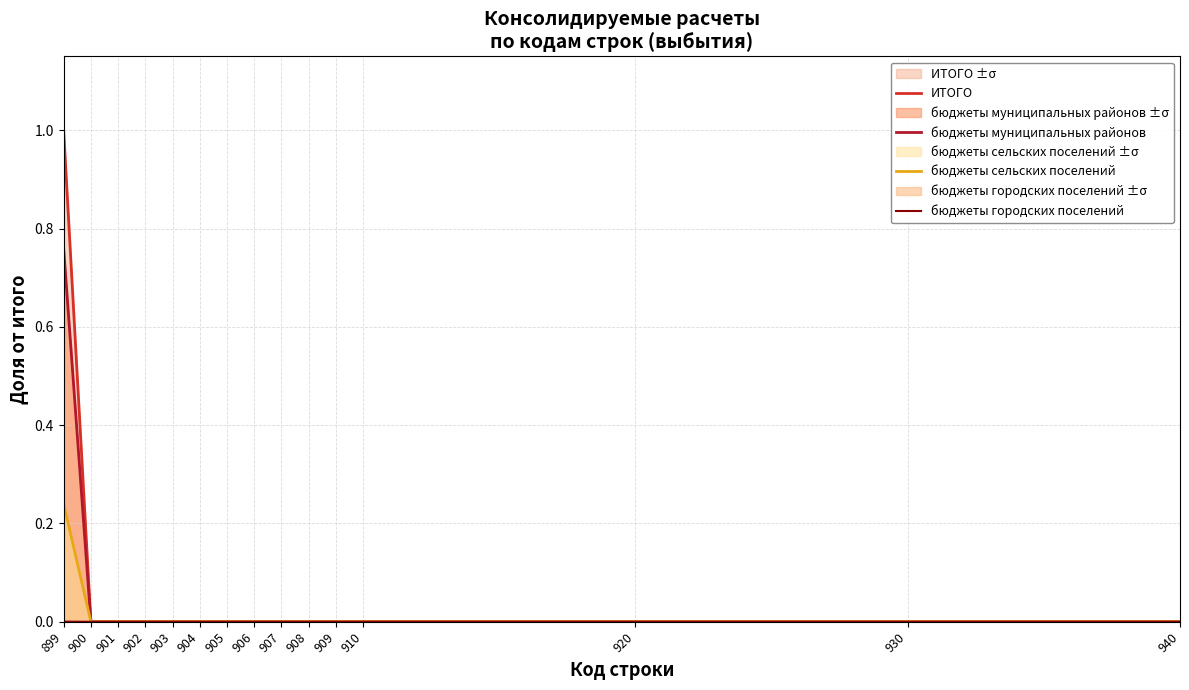

Which category has the lowest value in the бюджеты городских поселений series?

900